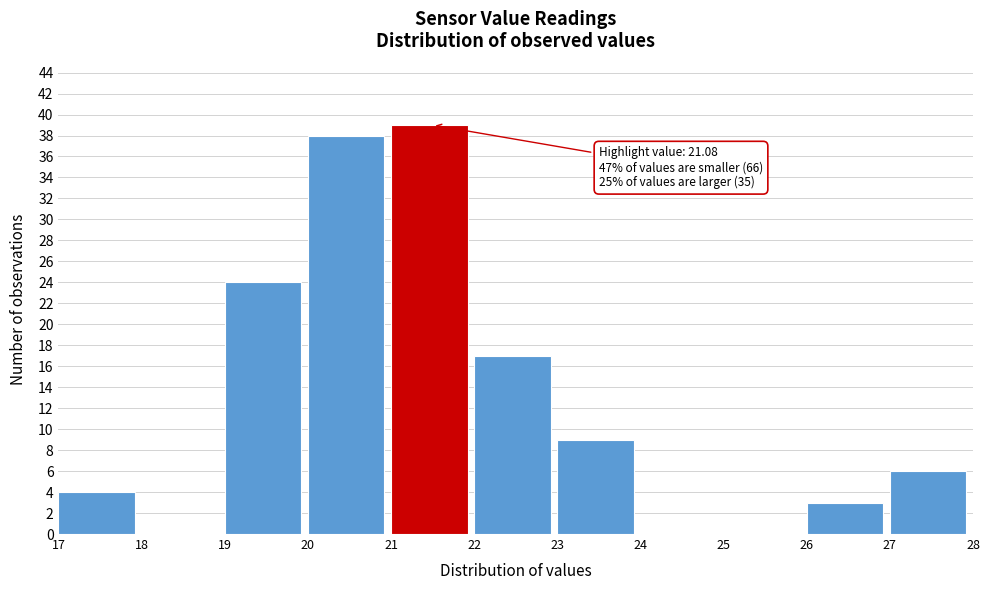

Which range on the x-axis has the tallest bar?

21 to 22